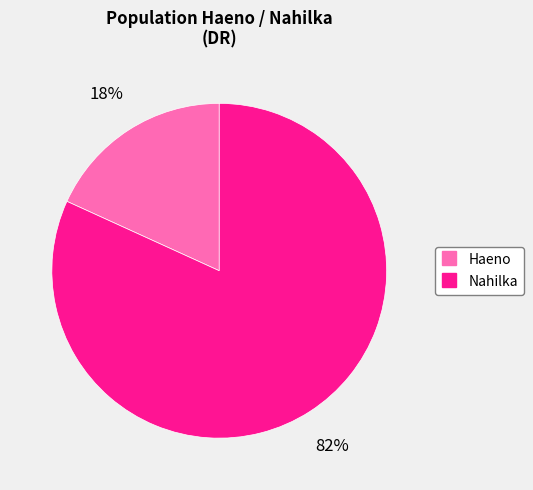

Does Haeno represent more than half of the total?

No